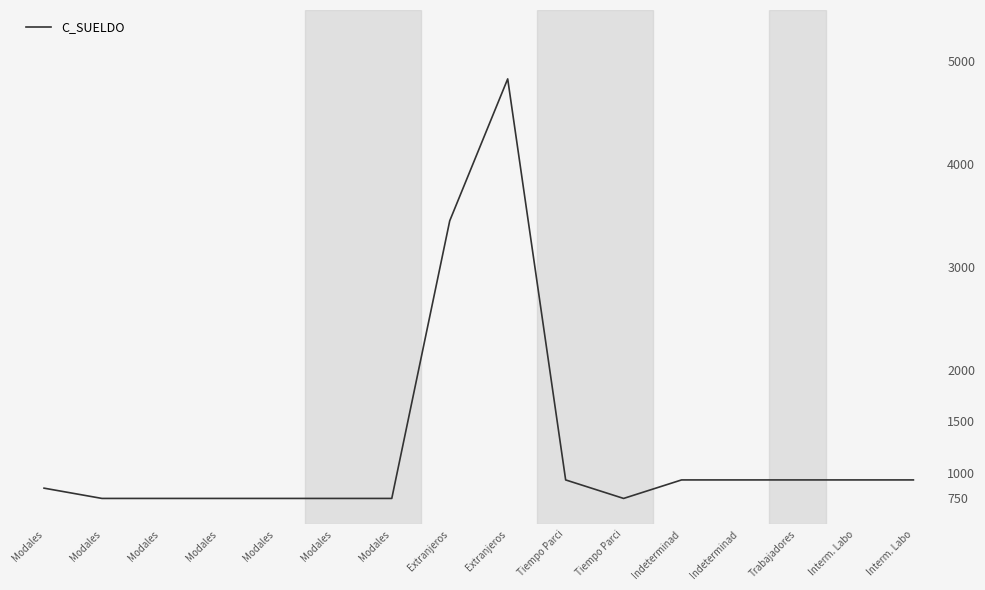

How many lines are shown in the chart?

1